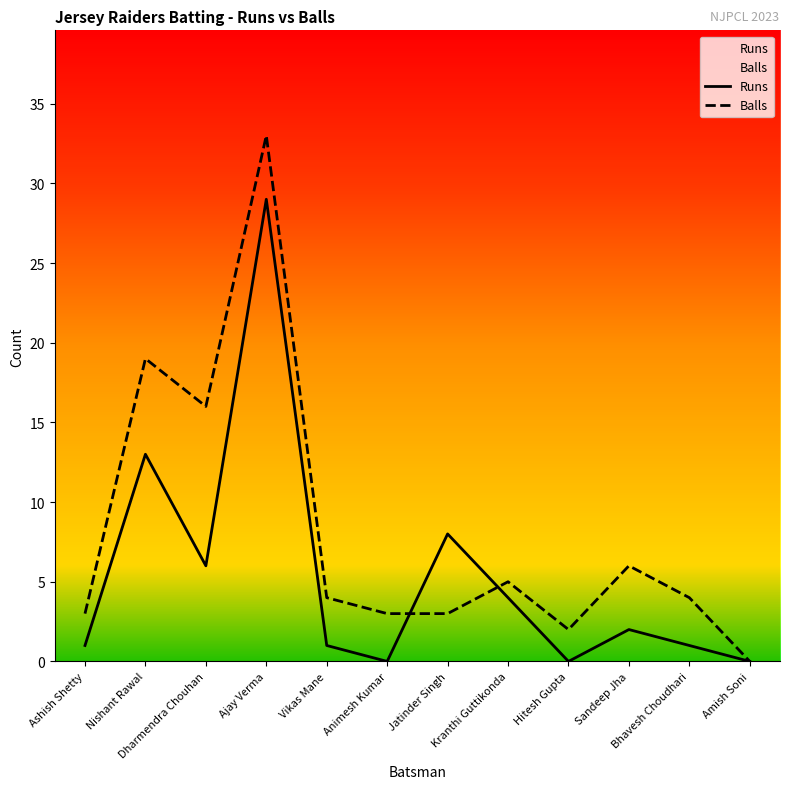

Where is Balls nearest to the value 16?

Dharmendra Chouhan